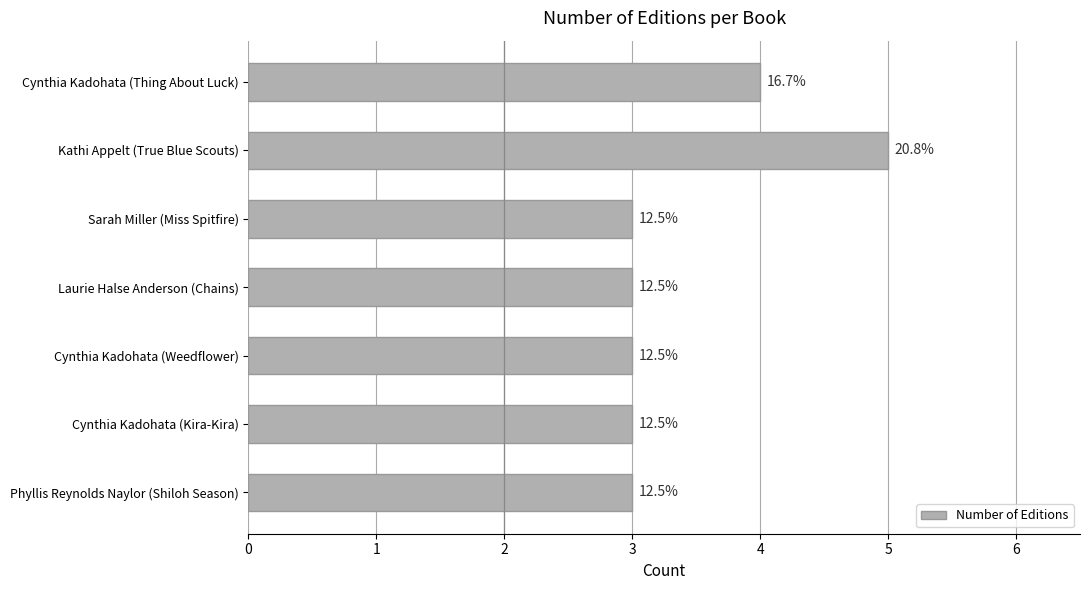

How many bars are there in total?

7